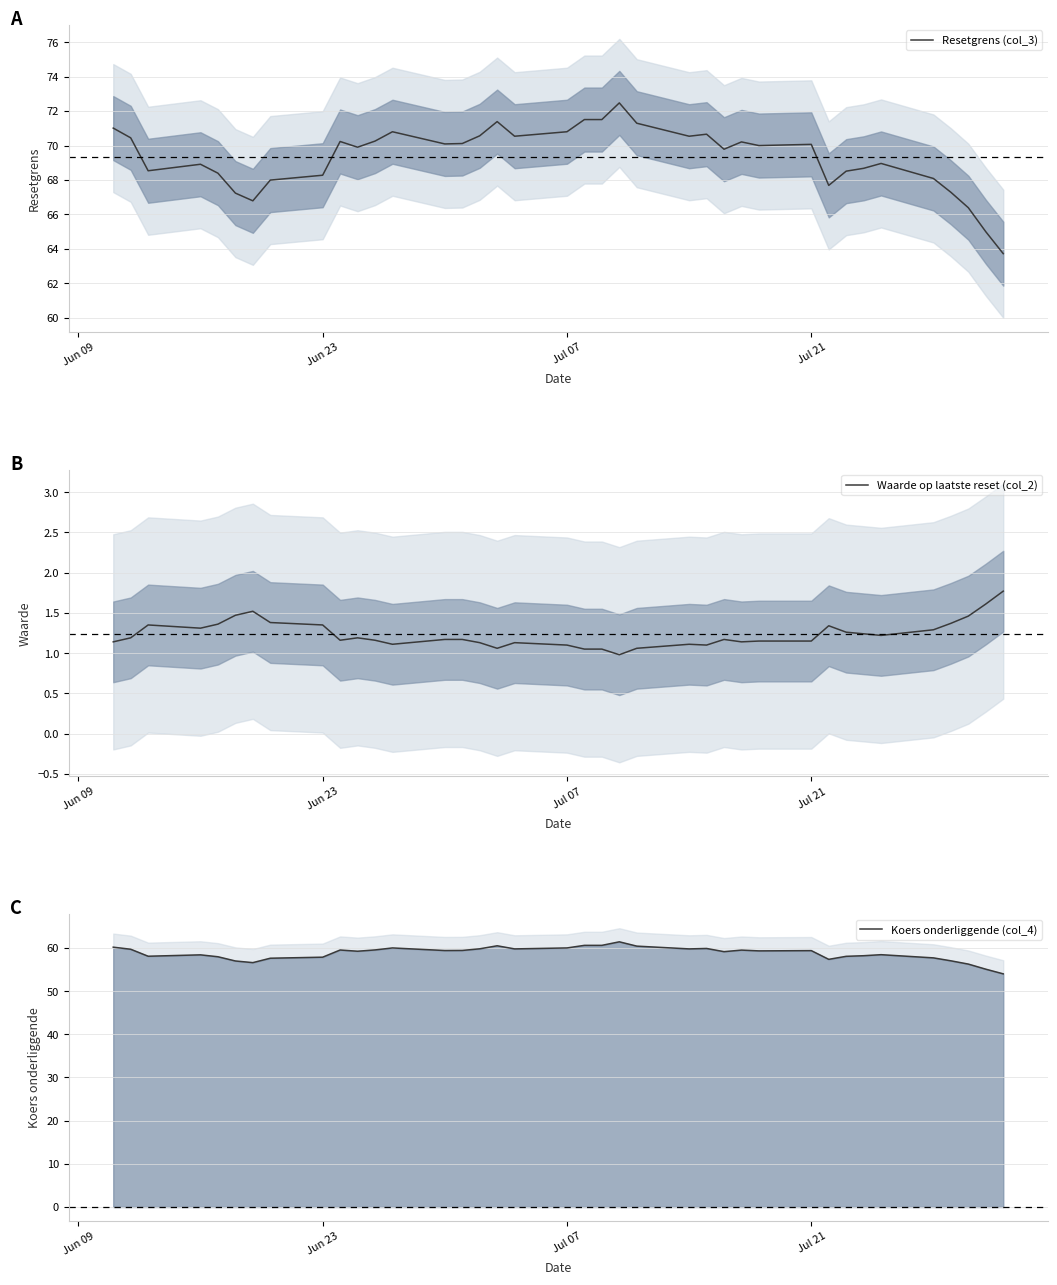

What is the sum of all Koers onderliggende (col_4) values?

2232.7